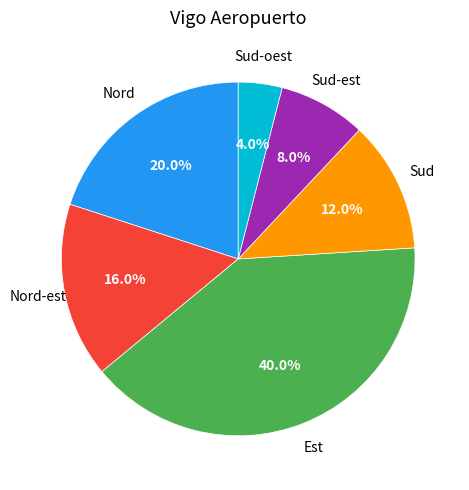

Does any single category account for the majority?

No